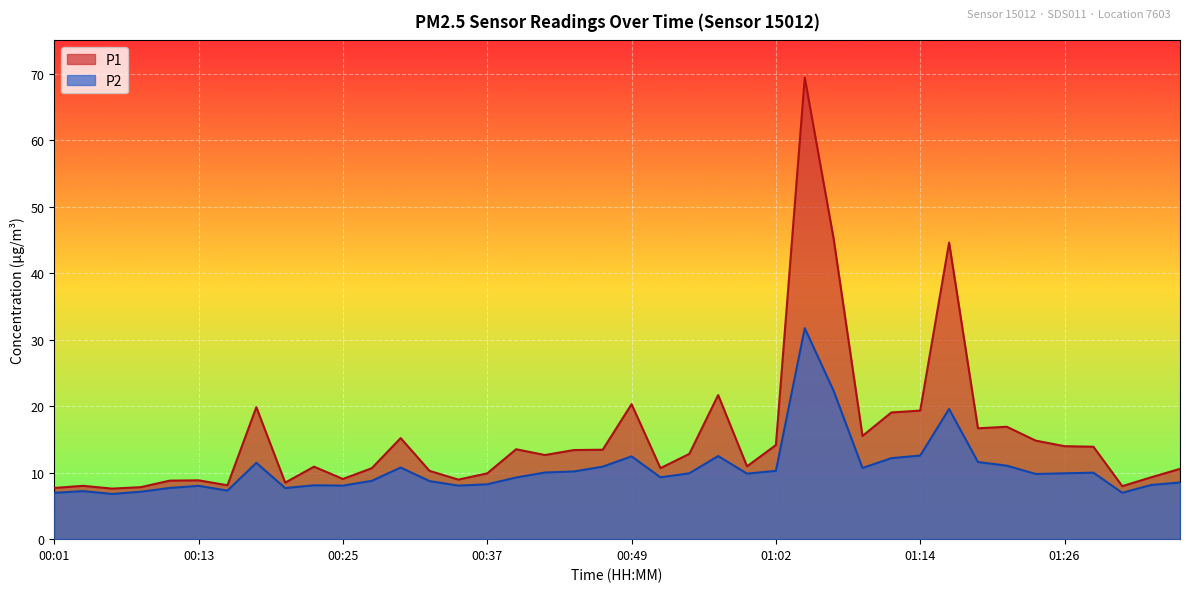

What is the label of the 10th point from the left?

00:23